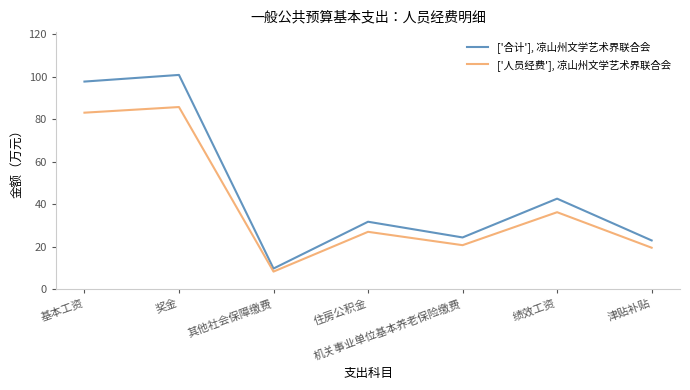

What position from the right is 奖金?

6